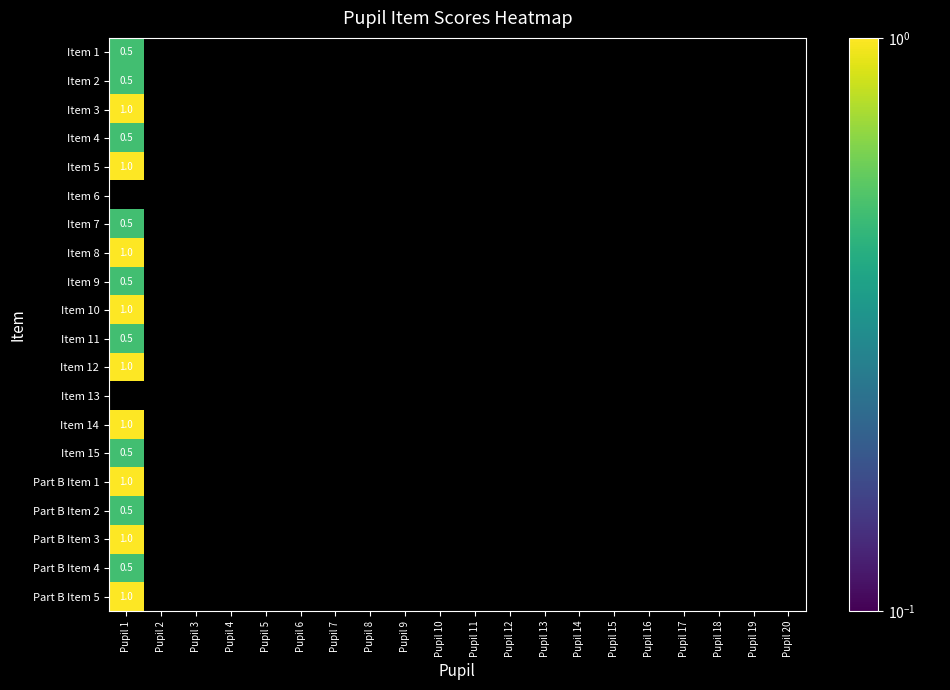

What is the sum of all Item 15 values?

0.5